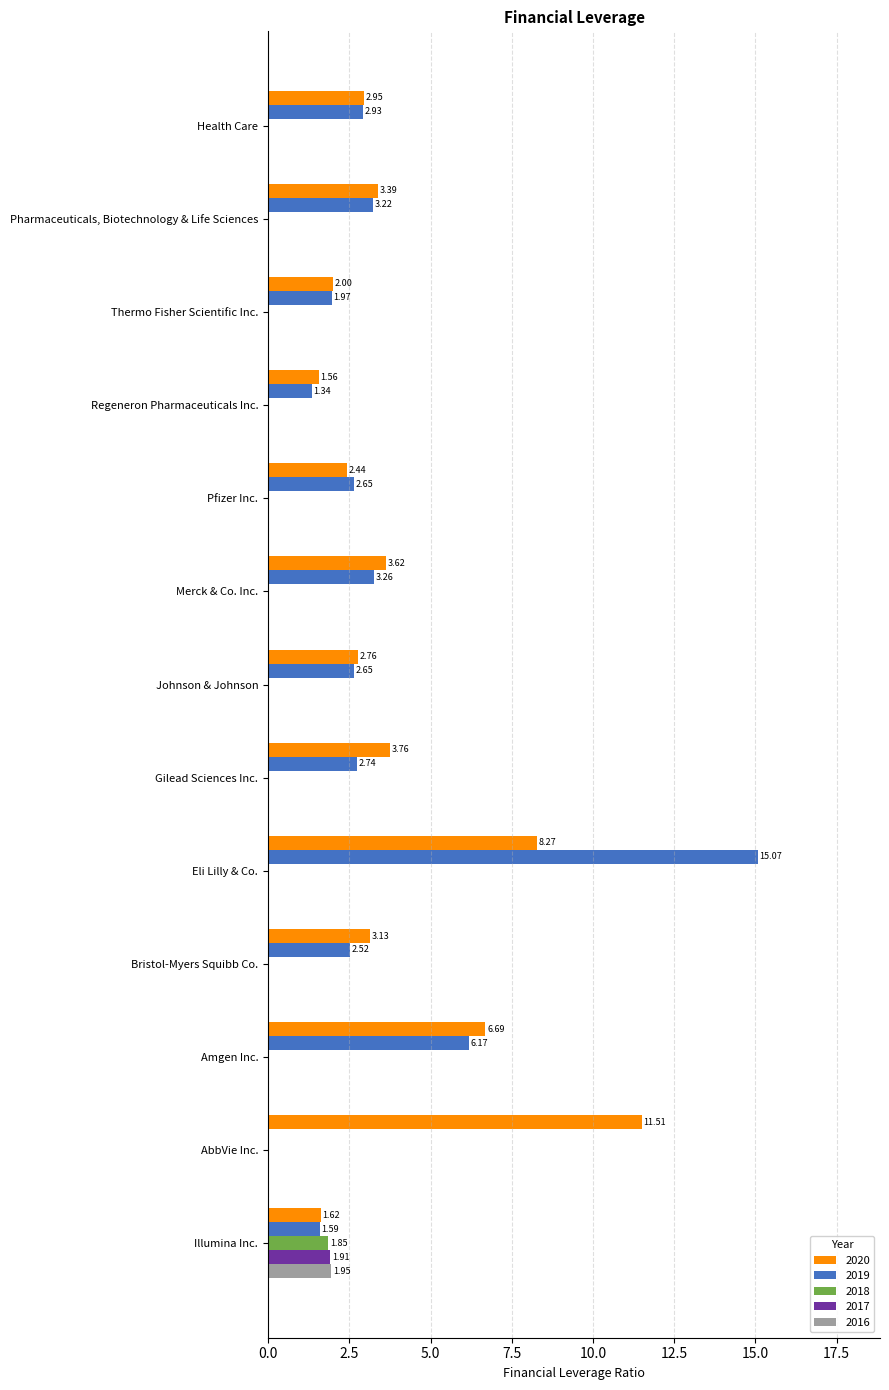

What are all the series names shown in the legend?

2020, 2019, 2018, 2017, 2016